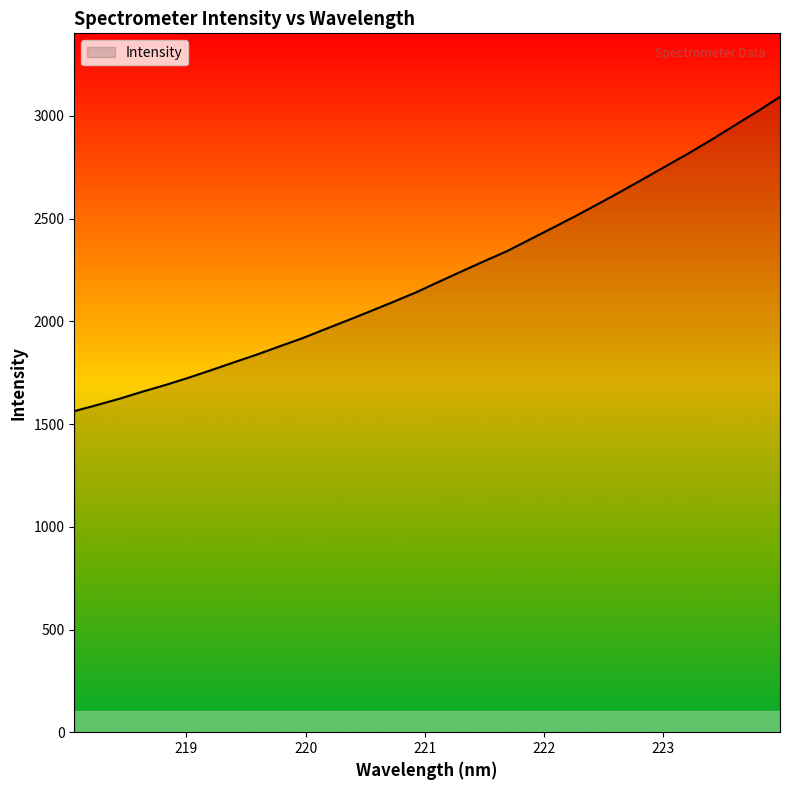

What is the smallest value displayed?

1563.0